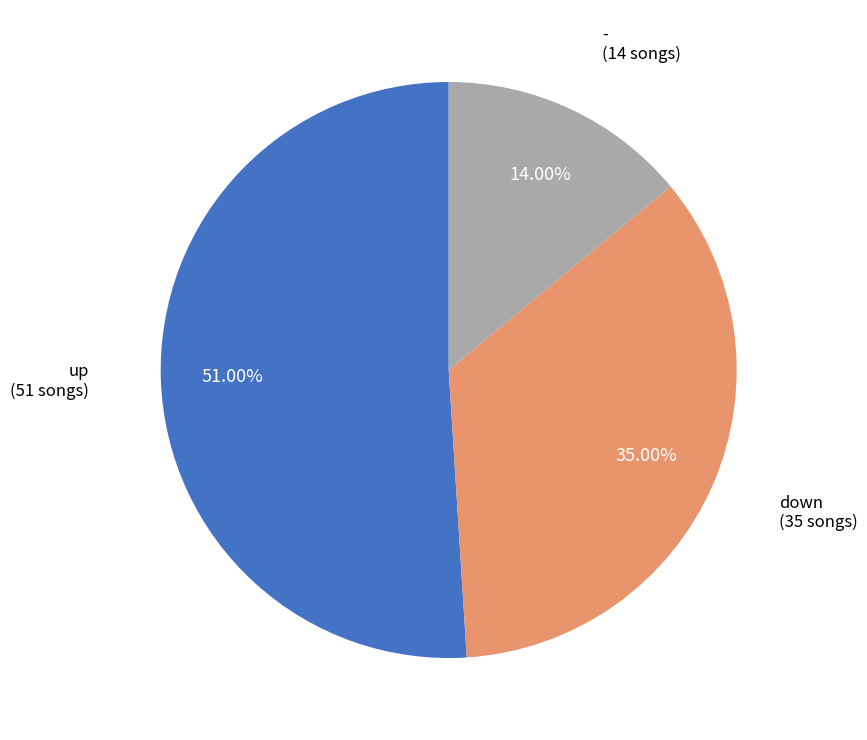

Between up and -, which is larger?

up